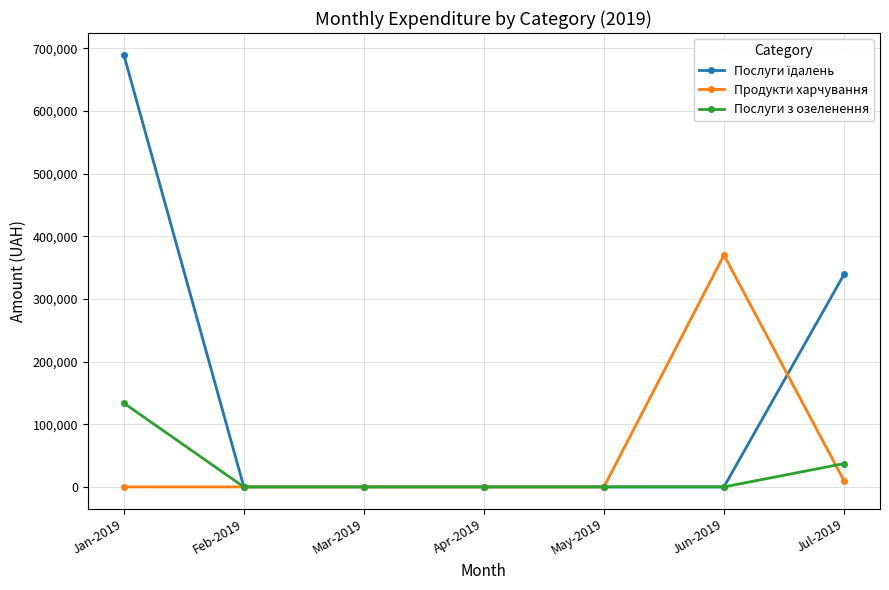

Count the number of data series in this chart.

3